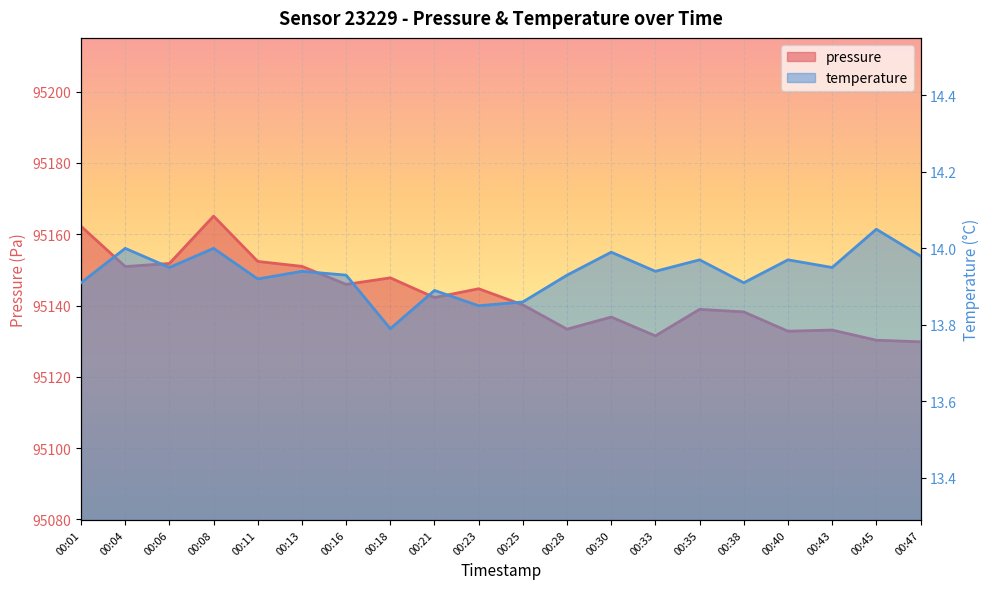

How many interior local valleys does the pressure series have?

6